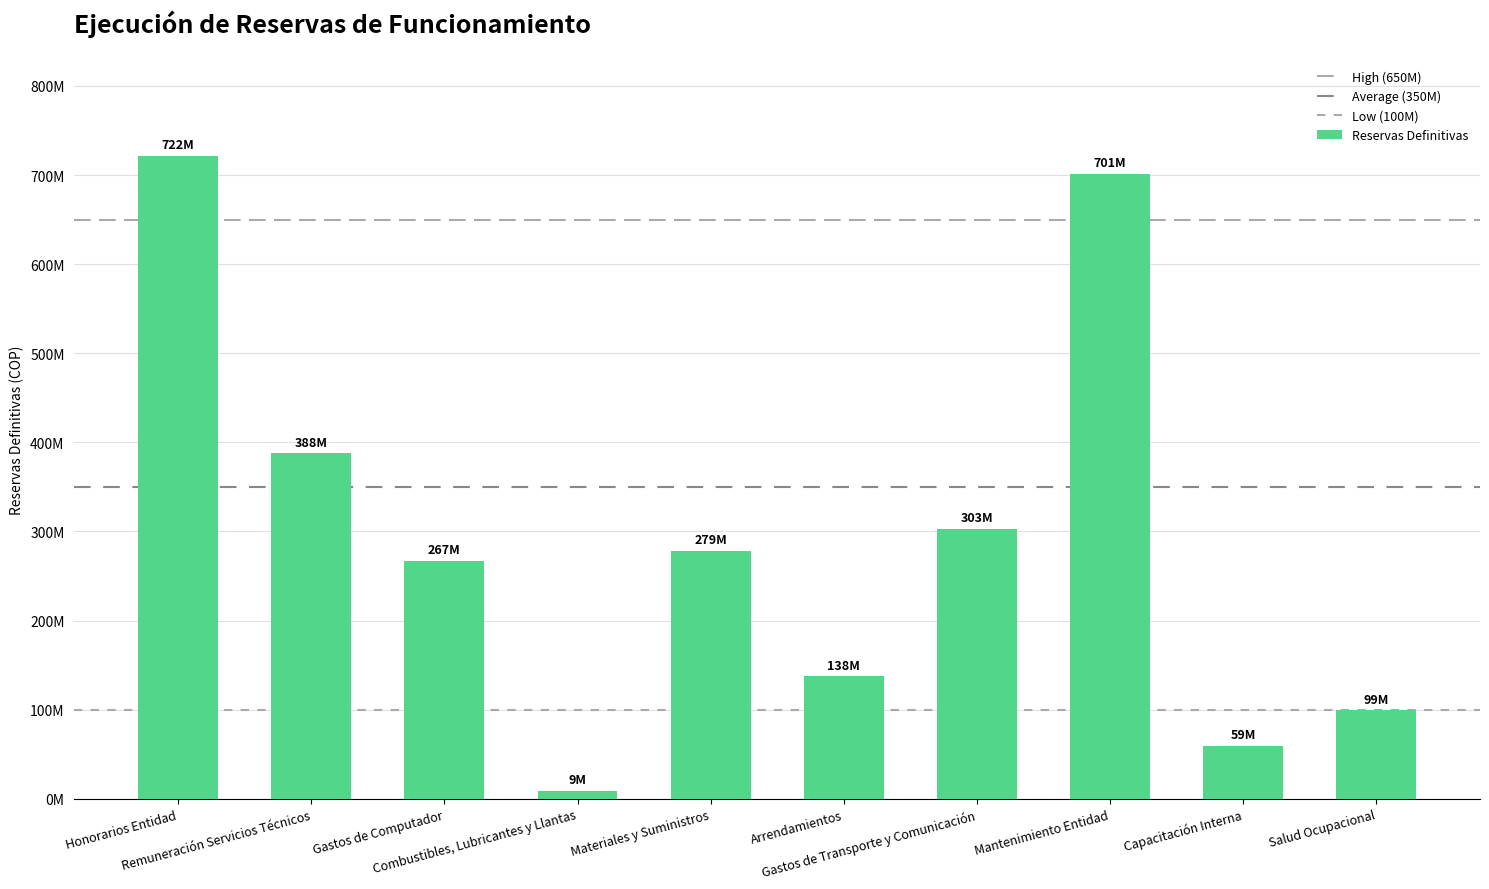

What position from the right is Materiales y Suministros?

6